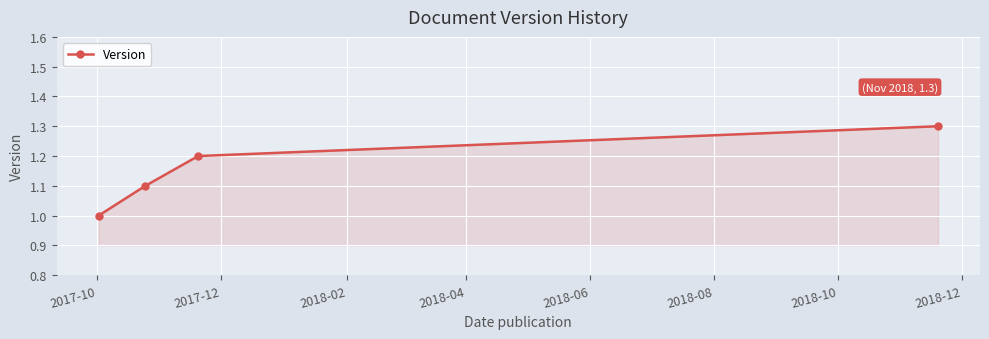

Count the values in the range 1 to 2.

4